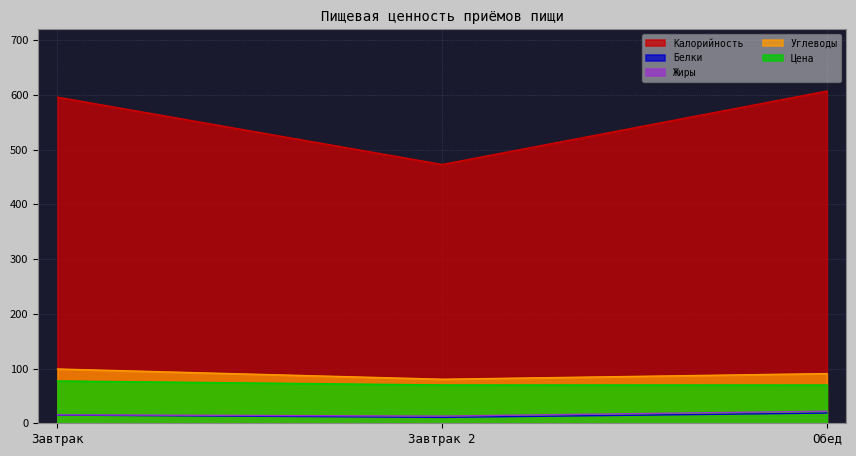

Is it true that Жиры equals 13.2 at Завтрак 2?

True